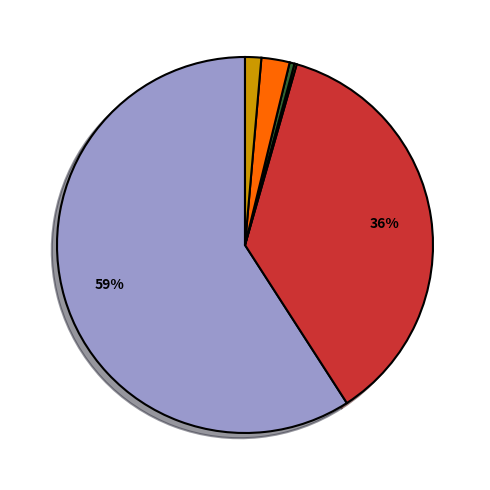

Does any single category account for the majority?

Yes